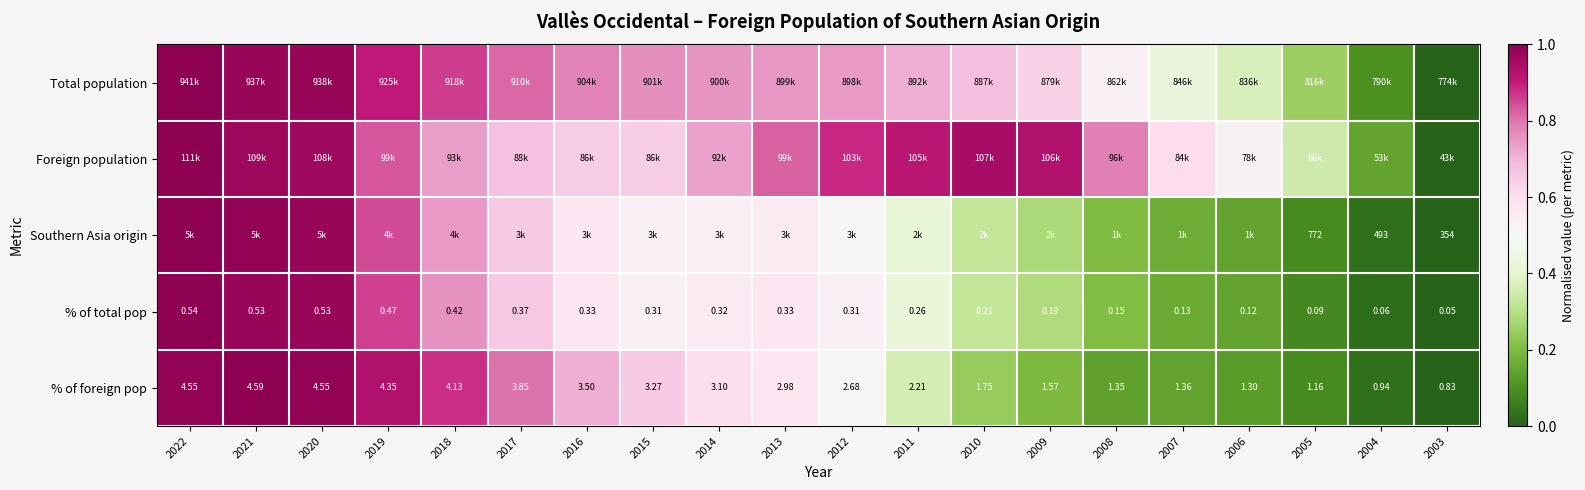

At which label is % of total pop closest to 0?

2003